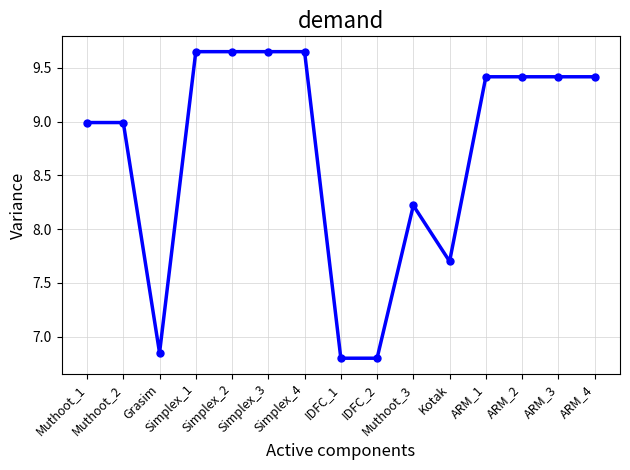

What is the average value?

8.7